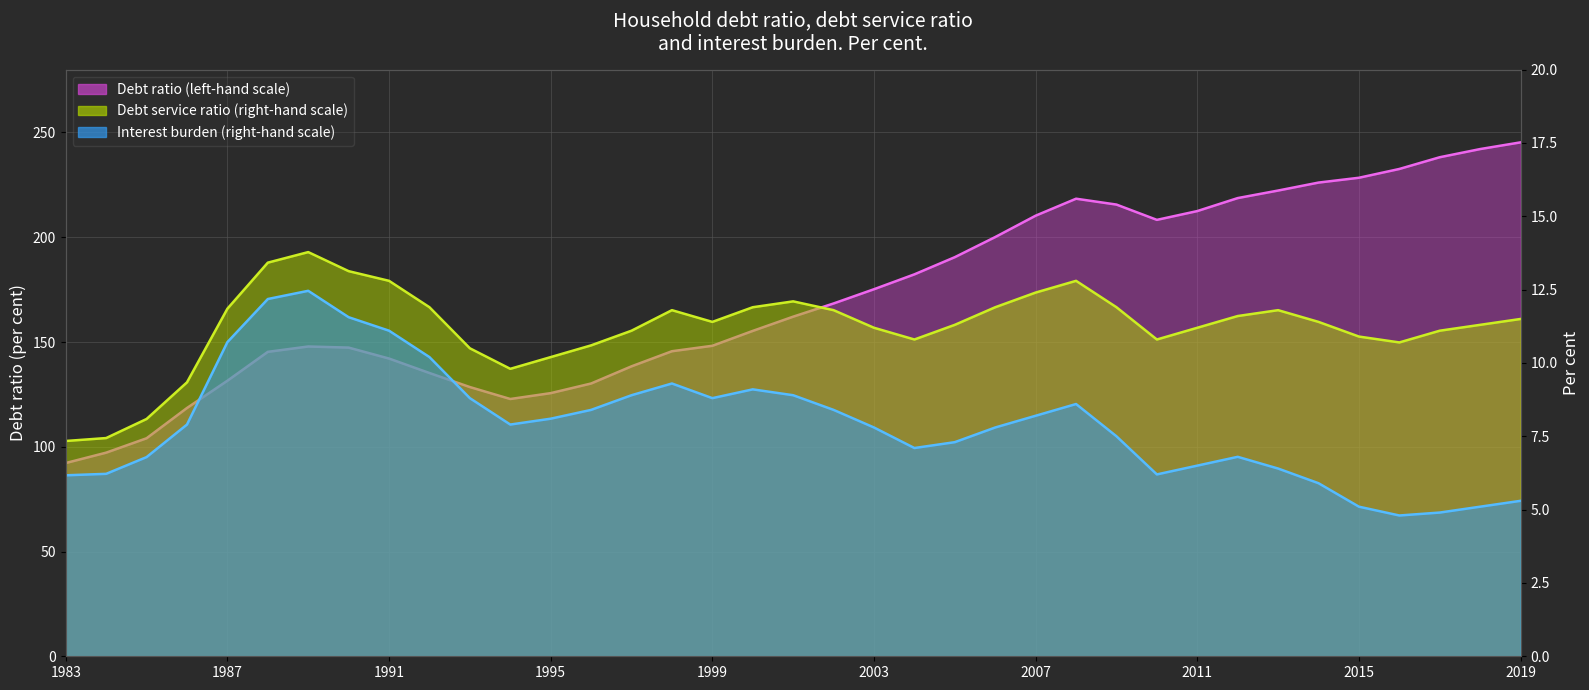

The Debt ratio (left-hand scale) series shows 215.1 at 1993-Q1. True or false?

False